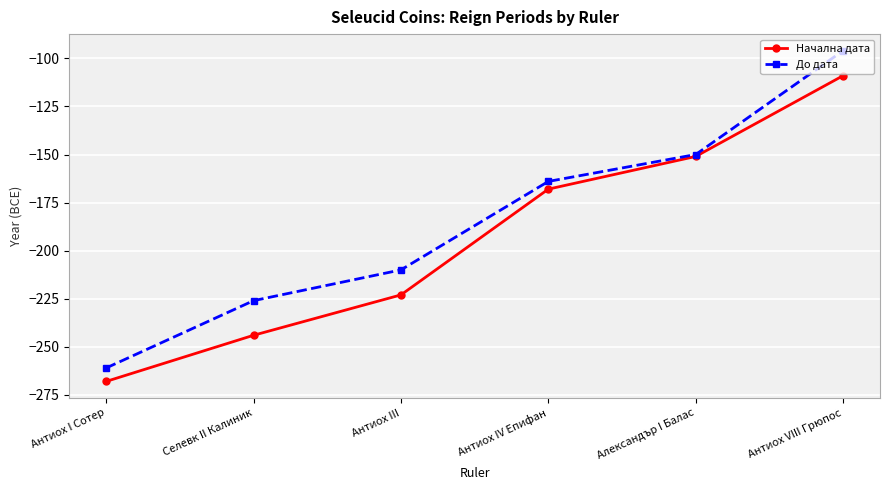

Between Антиох III and Александър I Балас, which series saw the biggest shift?

Начална дата